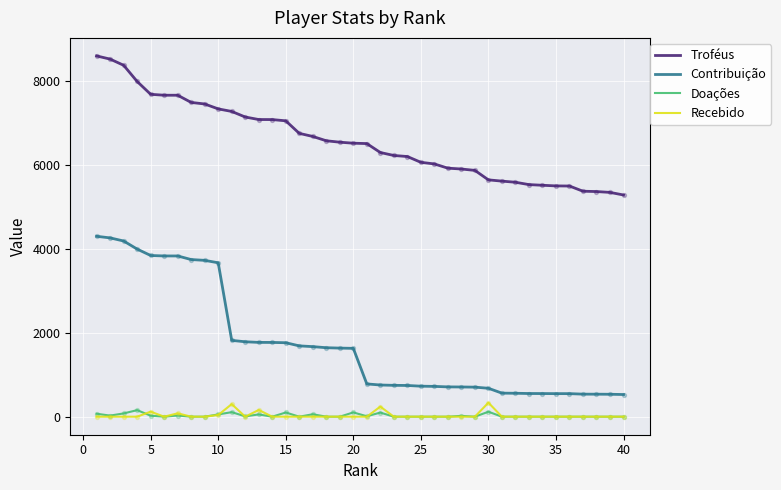

At how many categories does at least one series exceed 3209?

40